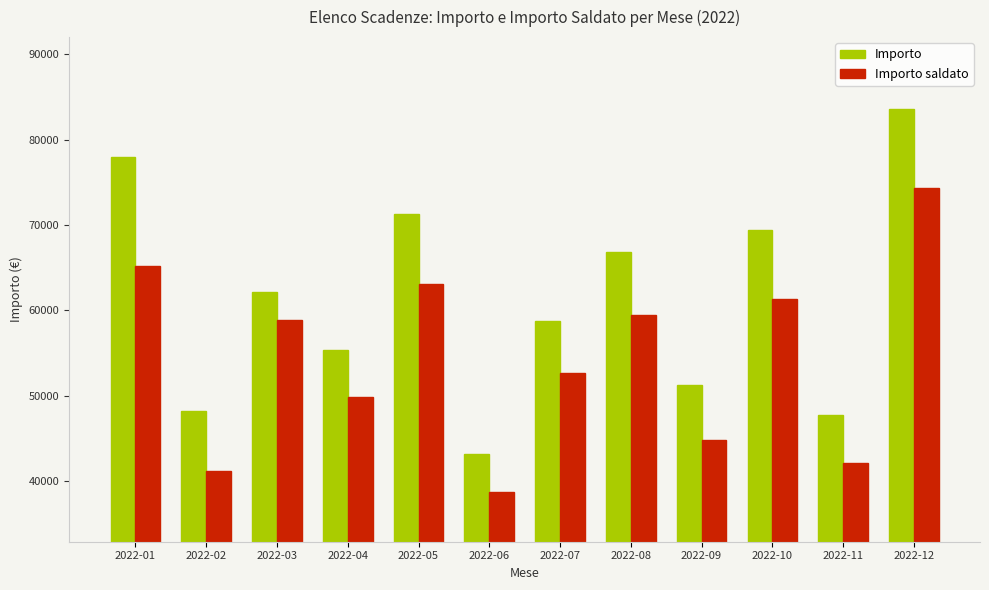

Is the value of Importo at 2022-06 greater than the value of Importo saldato at 2022-03?

No